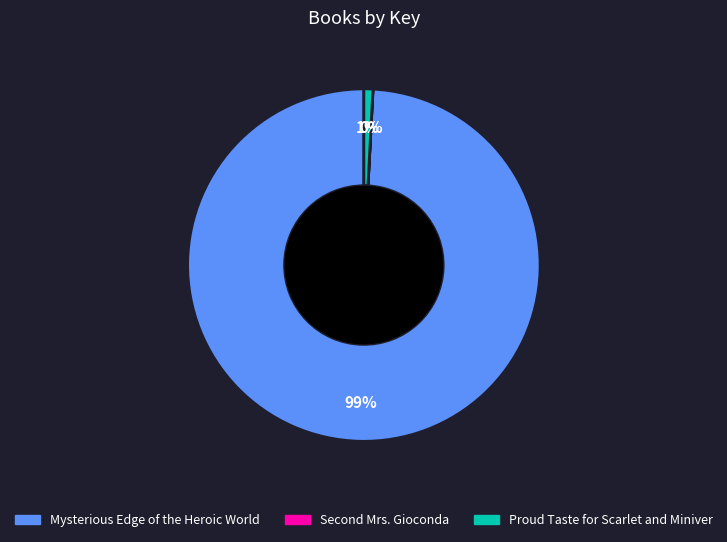

To the nearest percent, what is the difference between the Proud Taste for Scarlet and Miniver and Mysterious Edge of the Heroic World slice percentages?

98%